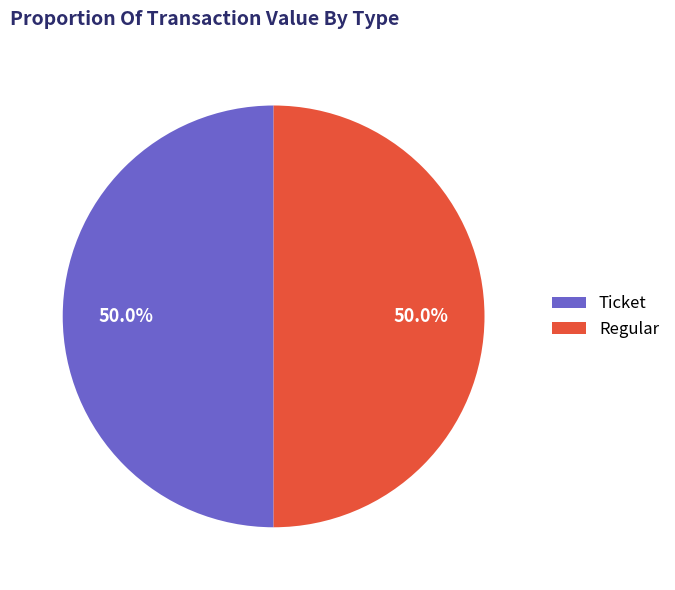

Count the number of slices in the pie.

2